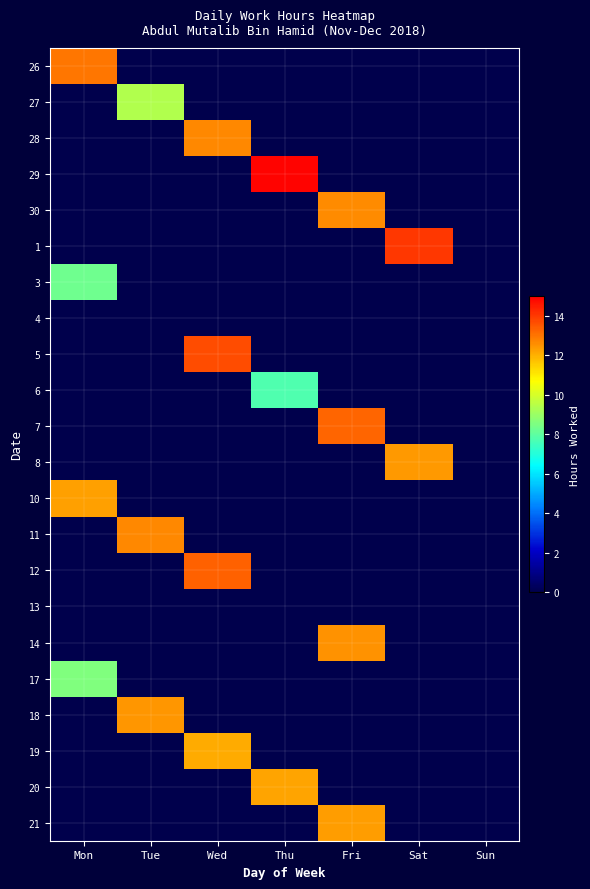

Reading left to right, extract all data points from this chart.

26: Mon=13.0	Tue=0.0	Wed=0.0	Thu=0.0	Fri=0.0	Sat=0.0	Sun=0.0
27: Mon=0.0	Tue=9.4	Wed=0.0	Thu=0.0	Fri=0.0	Sat=0.0	Sun=0.0
28: Mon=0.0	Tue=0.0	Wed=12.7	Thu=0.0	Fri=0.0	Sat=0.0	Sun=0.0
29: Mon=0.0	Tue=0.0	Wed=0.0	Thu=14.9	Fri=0.0	Sat=0.0	Sun=0.0
30: Mon=0.0	Tue=0.0	Wed=0.0	Thu=0.0	Fri=12.6	Sat=0.0	Sun=0.0
1: Mon=0.0	Tue=0.0	Wed=0.0	Thu=0.0	Fri=0.0	Sat=14.0	Sun=0.0
3: Mon=8.3	Tue=0.0	Wed=0.0	Thu=0.0	Fri=0.0	Sat=0.0	Sun=0.0
4: Mon=0.0	Tue=0.0	Wed=0.0	Thu=0.0	Fri=0.0	Sat=0.0	Sun=0.0
5: Mon=0.0	Tue=0.0	Wed=13.7	Thu=0.0	Fri=0.0	Sat=0.0	Sun=0.0
6: Mon=0.0	Tue=0.0	Wed=0.0	Thu=7.8	Fri=0.0	Sat=0.0	Sun=0.0
7: Mon=0.0	Tue=0.0	Wed=0.0	Thu=0.0	Fri=13.3	Sat=0.0	Sun=0.0
8: Mon=0.0	Tue=0.0	Wed=0.0	Thu=0.0	Fri=0.0	Sat=12.4	Sun=0.0
10: Mon=12.2	Tue=0.0	Wed=0.0	Thu=0.0	Fri=0.0	Sat=0.0	Sun=0.0
11: Mon=0.0	Tue=12.7	Wed=0.0	Thu=0.0	Fri=0.0	Sat=0.0	Sun=0.0
12: Mon=0.0	Tue=0.0	Wed=13.3	Thu=0.0	Fri=0.0	Sat=0.0	Sun=0.0
13: Mon=0.0	Tue=0.0	Wed=0.0	Thu=0.0	Fri=0.0	Sat=0.0	Sun=0.0
14: Mon=0.0	Tue=0.0	Wed=0.0	Thu=0.0	Fri=12.5	Sat=0.0	Sun=0.0
17: Mon=8.6	Tue=0.0	Wed=0.0	Thu=0.0	Fri=0.0	Sat=0.0	Sun=0.0
18: Mon=0.0	Tue=12.4	Wed=0.0	Thu=0.0	Fri=0.0	Sat=0.0	Sun=0.0
19: Mon=0.0	Tue=0.0	Wed=12.1	Thu=0.0	Fri=0.0	Sat=0.0	Sun=0.0
20: Mon=0.0	Tue=0.0	Wed=0.0	Thu=12.2	Fri=0.0	Sat=0.0	Sun=0.0
21: Mon=0.0	Tue=0.0	Wed=0.0	Thu=0.0	Fri=12.4	Sat=0.0	Sun=0.0